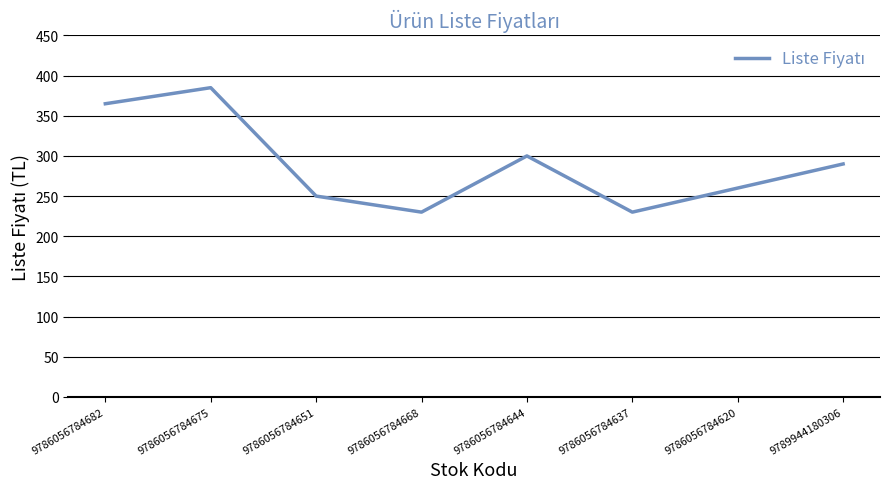

At which label is the value closest to 307?

9786056784644